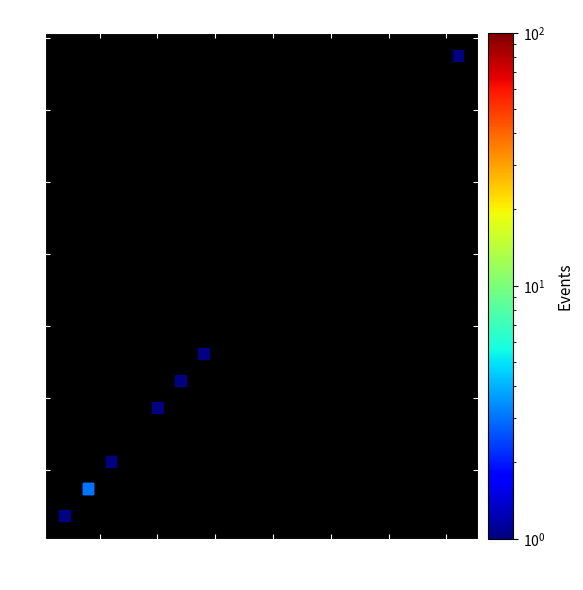

What Y value in the scatter plot is closest to 3562500?

2625000